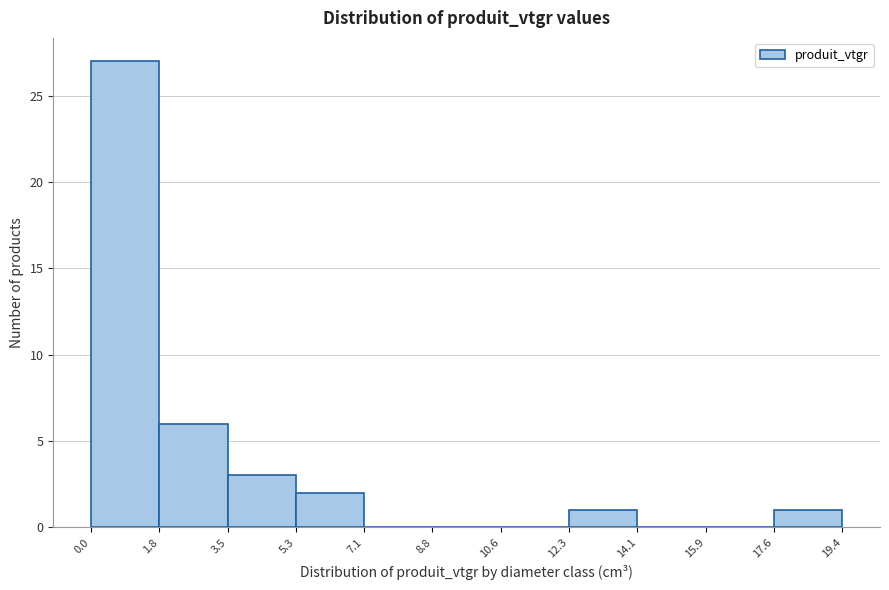

Reading left to right, list every bar in this chart as the range it spans on the x-axis followed by its height. The values are not printed on the chart, so give them approximately, as read against the axis.

0.0 to 1.8: 27
1.8 to 3.5: 6
3.5 to 5.3: 3
5.3 to 7.1: 2
7.1 to 8.8: 0
8.8 to 10.6: 0
10.6 to 12.3: 0
12.3 to 14.1: 1
14.1 to 15.9: 0
15.9 to 17.6: 0
17.6 to 19.4: 1